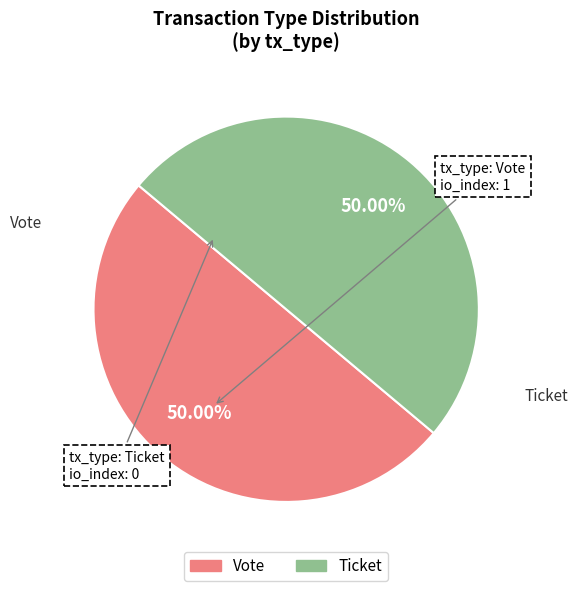

Count the number of slices in the pie.

2